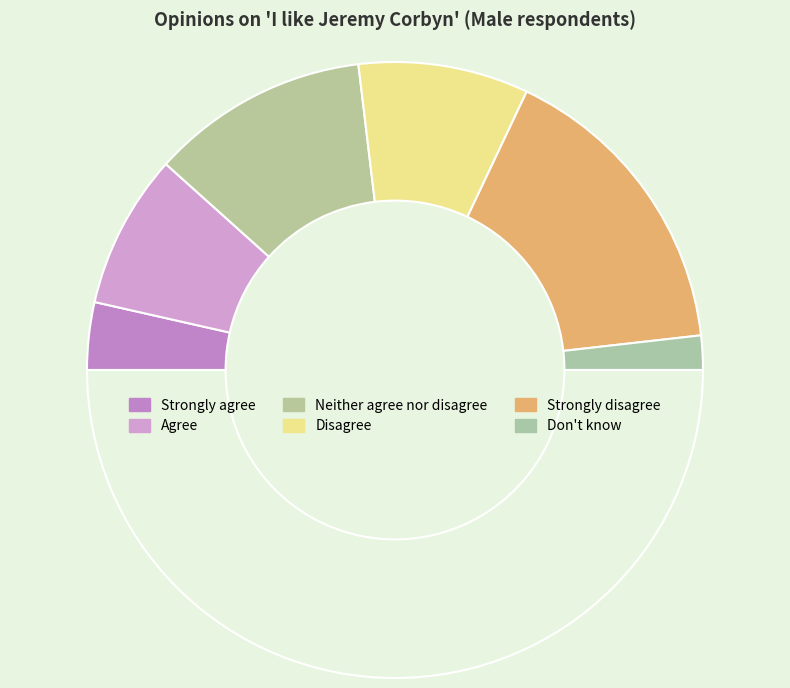

How many segments does this pie chart have?

7